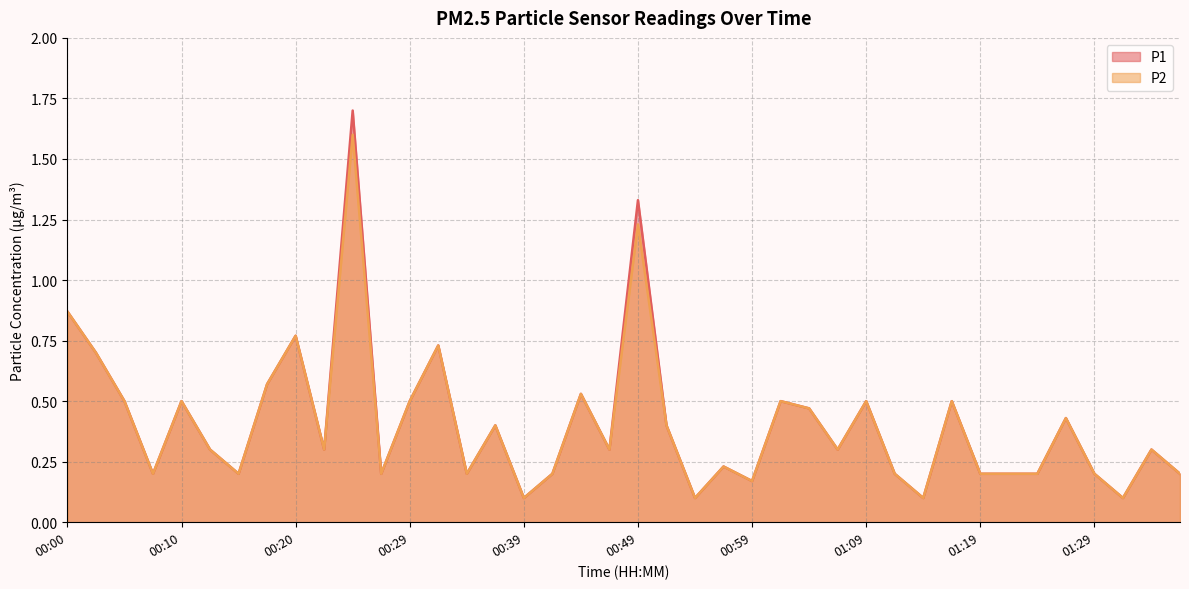

What is the label of the 39th point from the right?

00:02